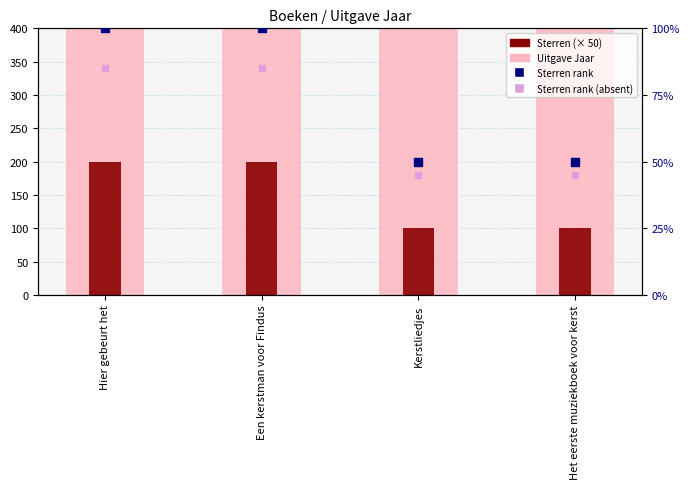

At which category is the sum across all series the highest?

Hier gebeurt het